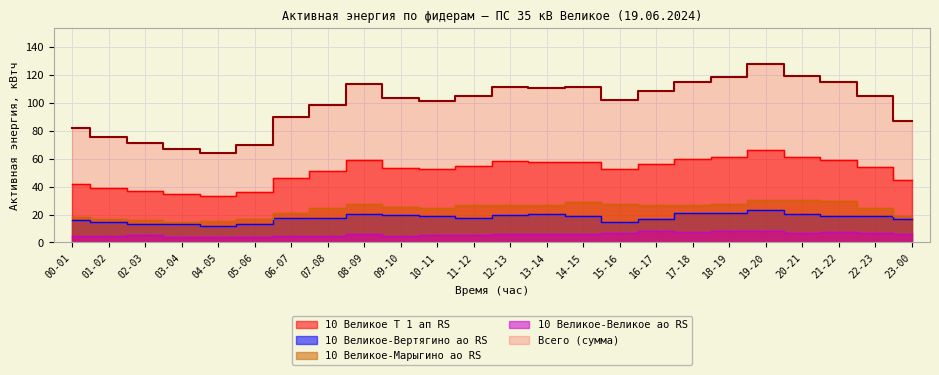

True or false: 10 Великое Т 1 ап RS and 10 Великое-Марыгино ао RS intersect in this chart.

False